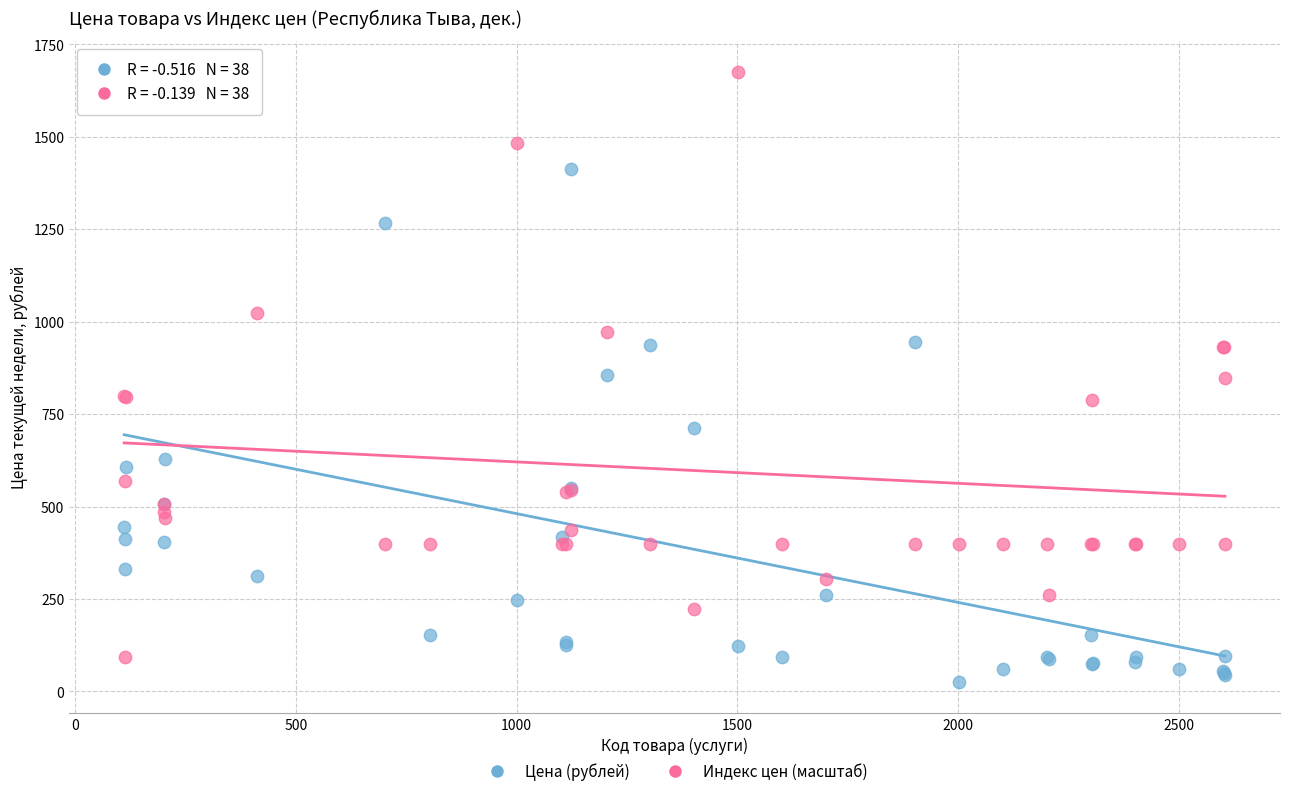

What are all the series names shown in the legend?

Цена (рублей), Индекс цен (масштаб)